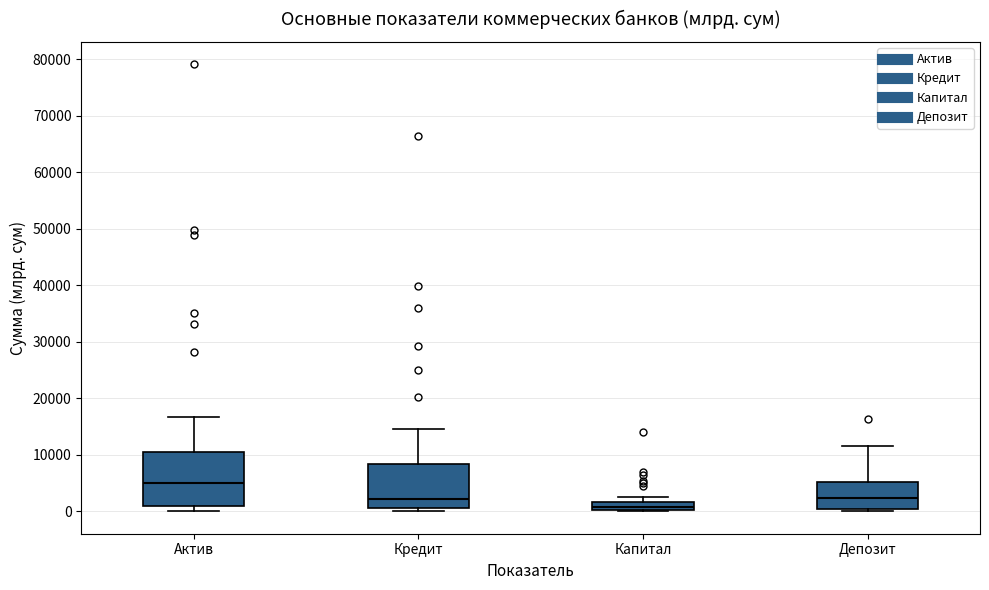

Where is the lower edge of the box for Капитал on the y-axis? The values are not printed on the chart, so give them approximately, as read against the axis.

0